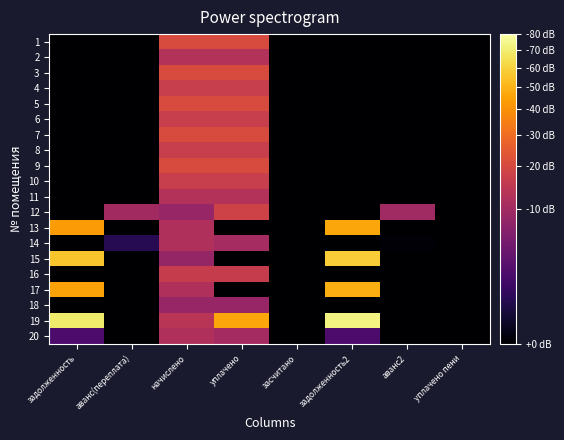

What is the maximum value shown in the chart?

22827.5